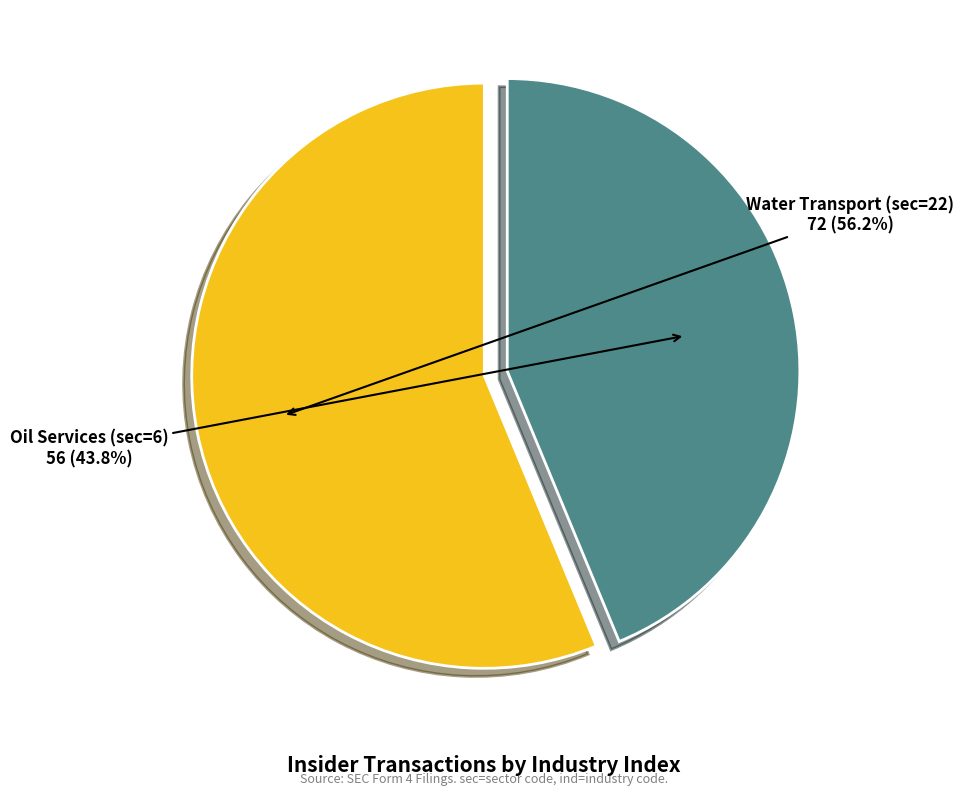

What is the largest slice in the pie chart?

Water Transport (sec=22)